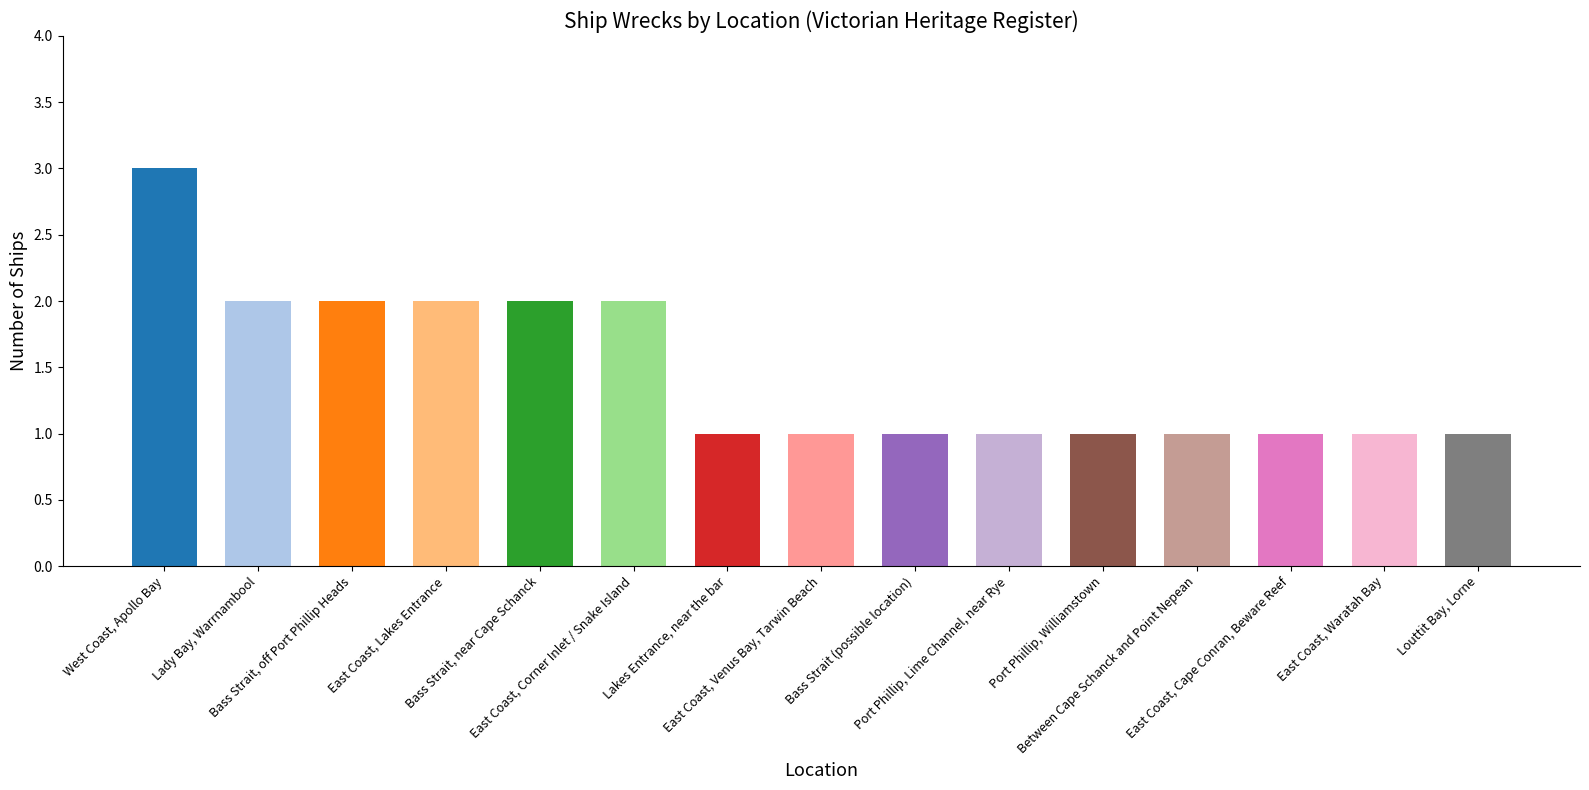

Does the chart contain any negative values?

No